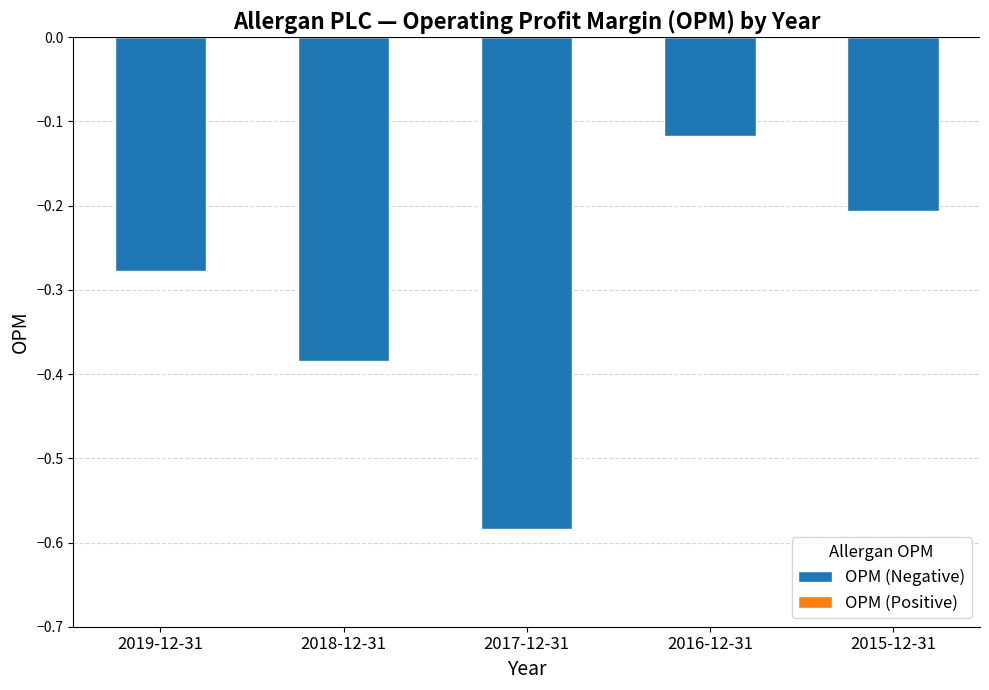

At which category does the chart reach its minimum across all series?

2017-12-31